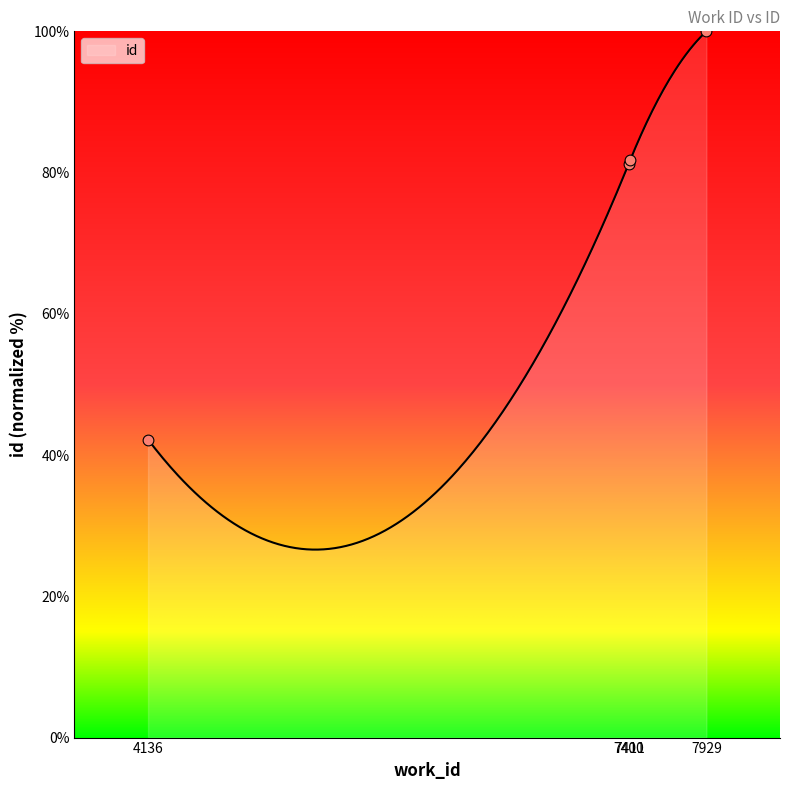

Between 7411 and 4136, which is larger?

7411